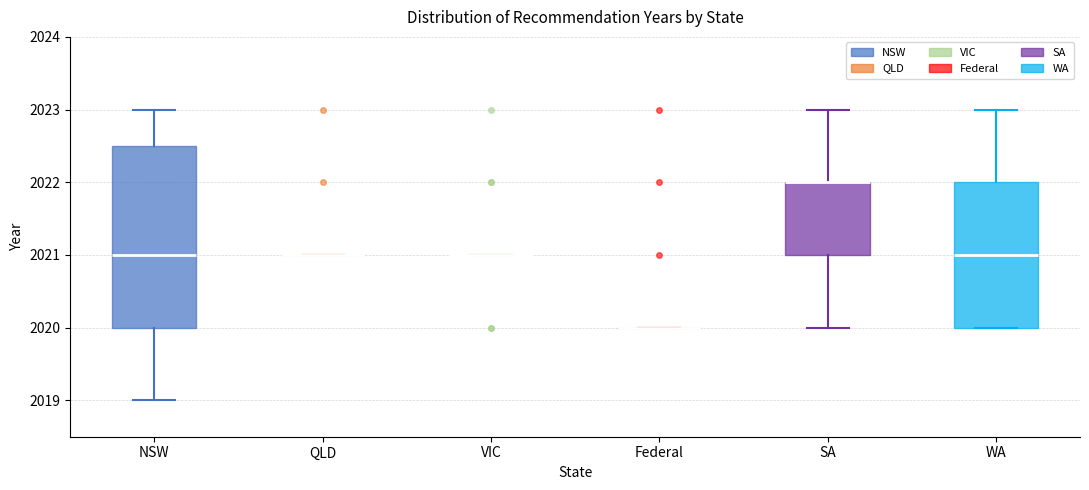

Where is the upper edge of the box for NSW on the y-axis? The values are not printed on the chart, so give them approximately, as read against the axis.

2022.5